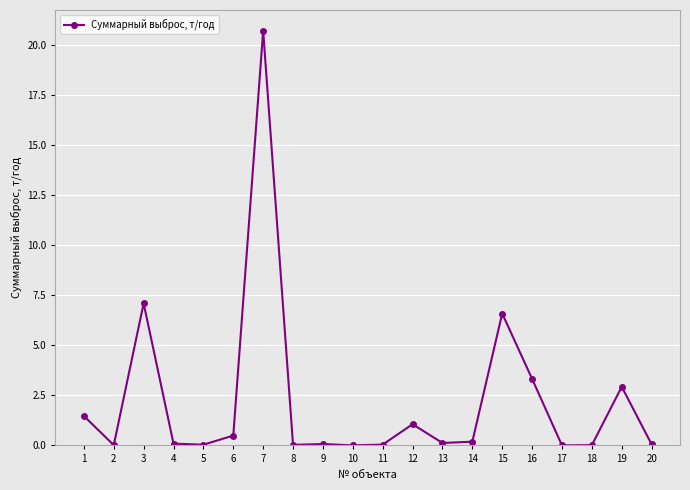

Where is the data nearest to the value 10?

3